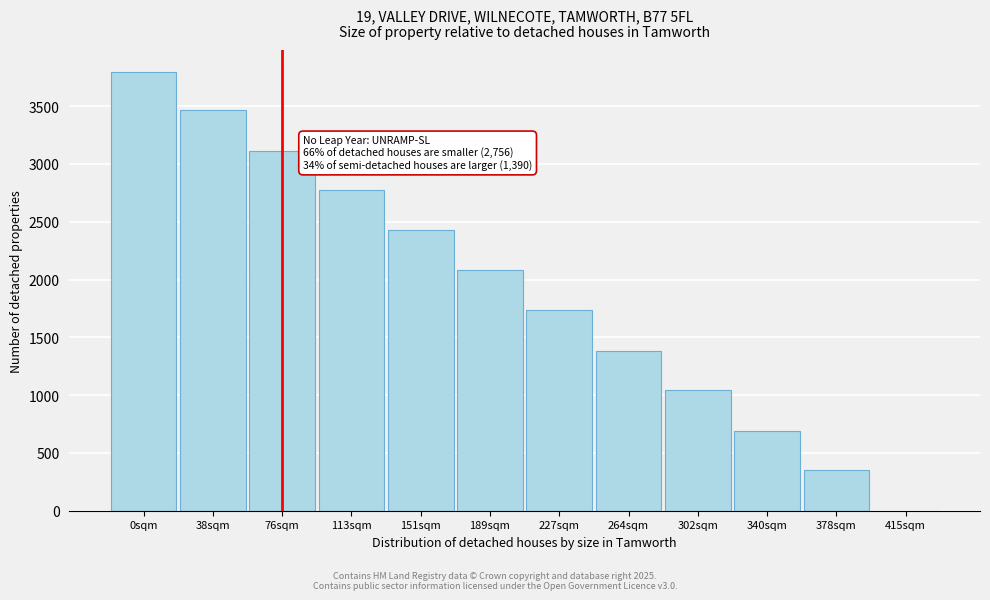

Reading right to left, extract all data points from this chart.

415sqm=0.0	378sqm=351.2	340sqm=691.0	302sqm=1042.2	264sqm=1382.0	227sqm=1733.2	189sqm=2084.3	151sqm=2424.2	113sqm=2775.3	76sqm=3115.2	38sqm=3466.3	0sqm=3794.8